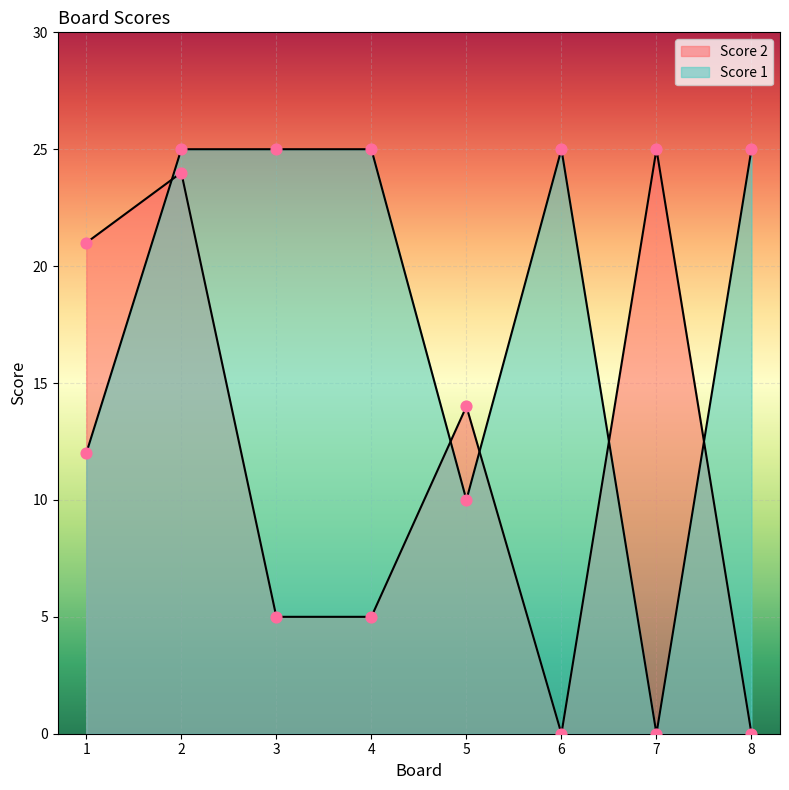

Which series reaches the minimum Y coordinate?

Score 1